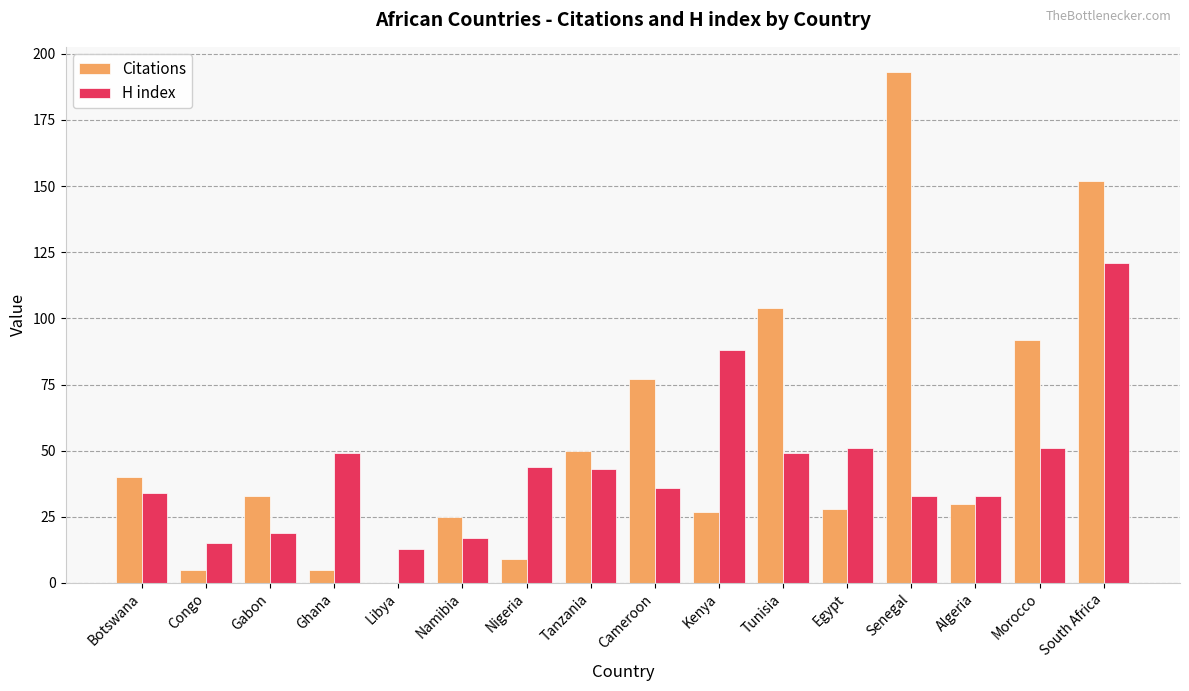

The H index series shows 90 at Morocco. True or false?

False